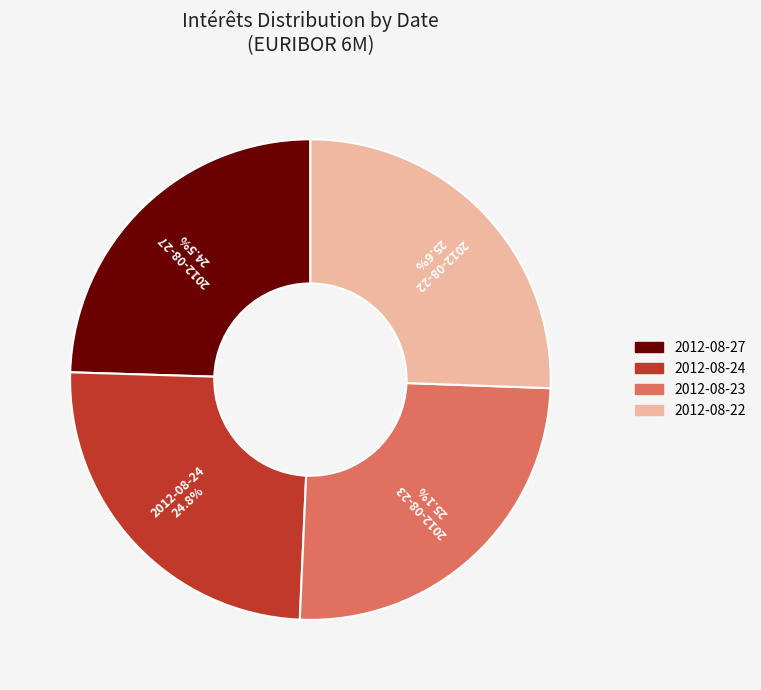

Between 2012-08-22 and 2012-08-24, which is larger?

2012-08-22